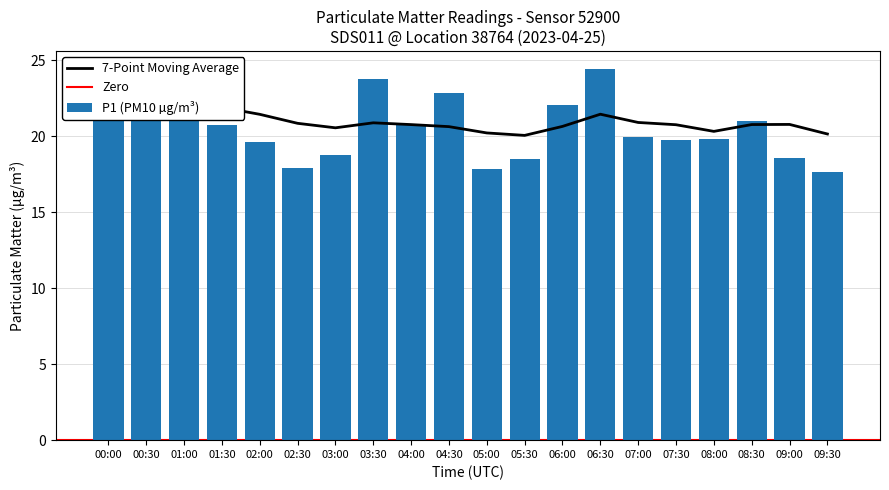

Is it true that P1 equals 23.0 at 06:00?

False